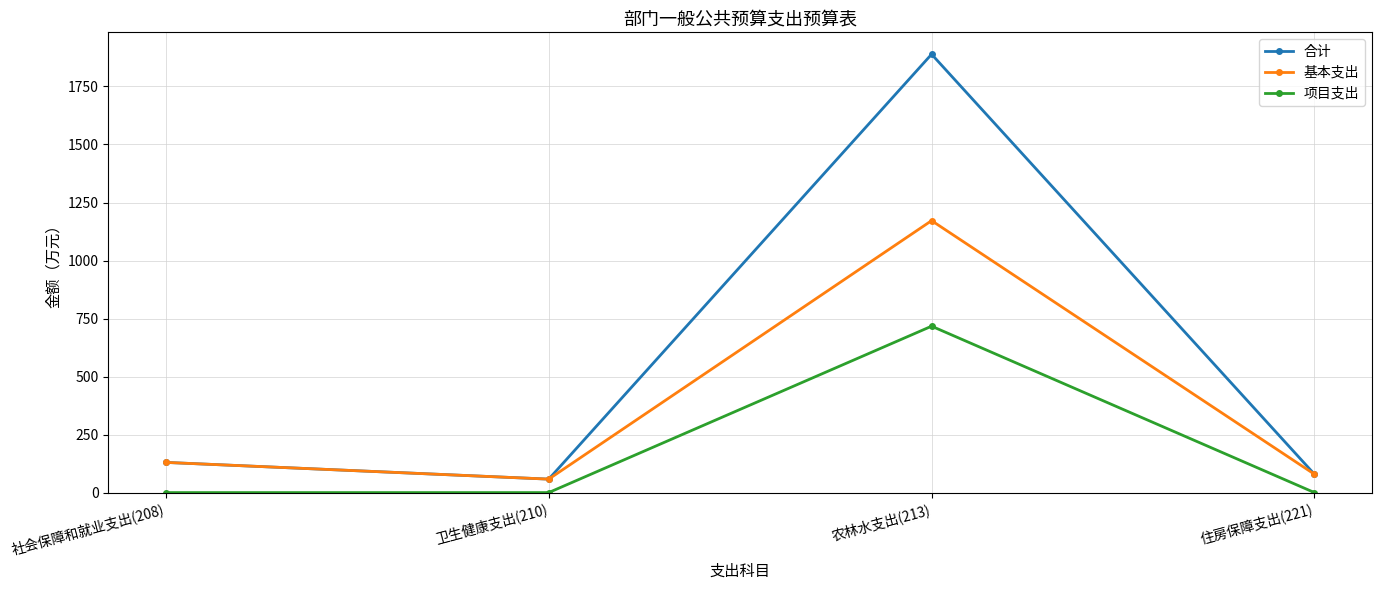

Count the number of data series in this chart.

3